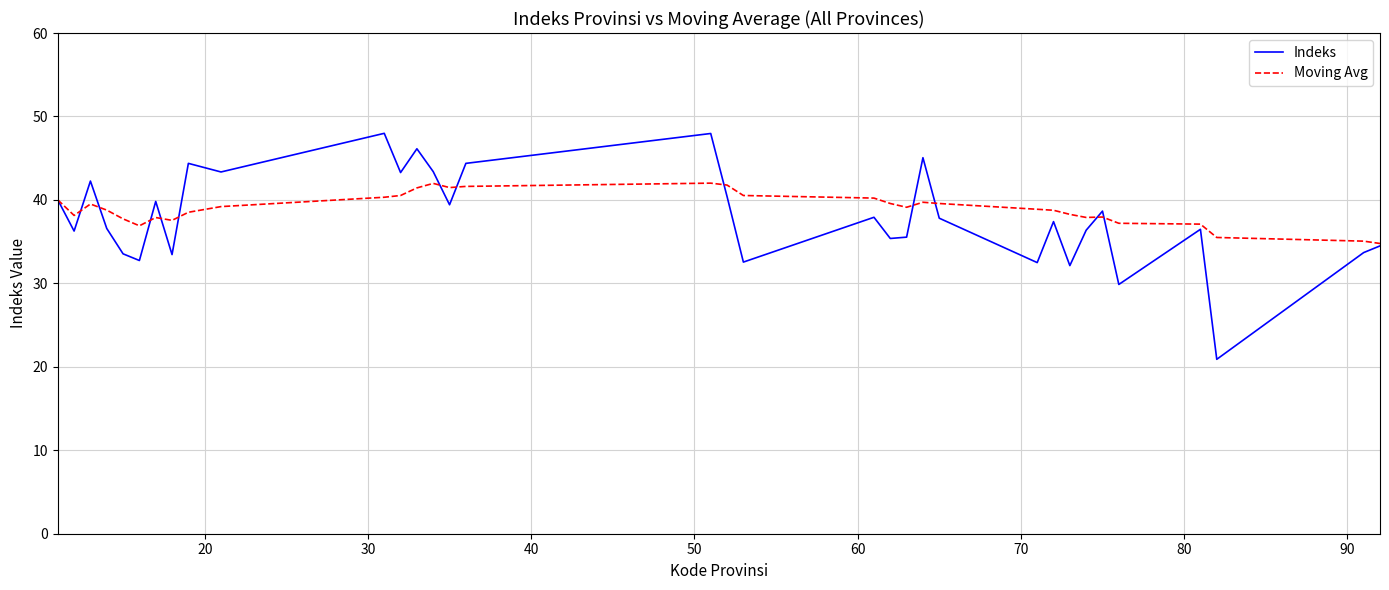

What is the minimum value for Moving Avg?

34.8